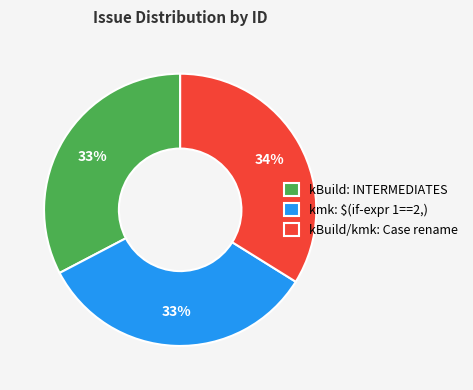

Is it true that kmk: $(if-expr 1==2,) is 45% of the pie?

False